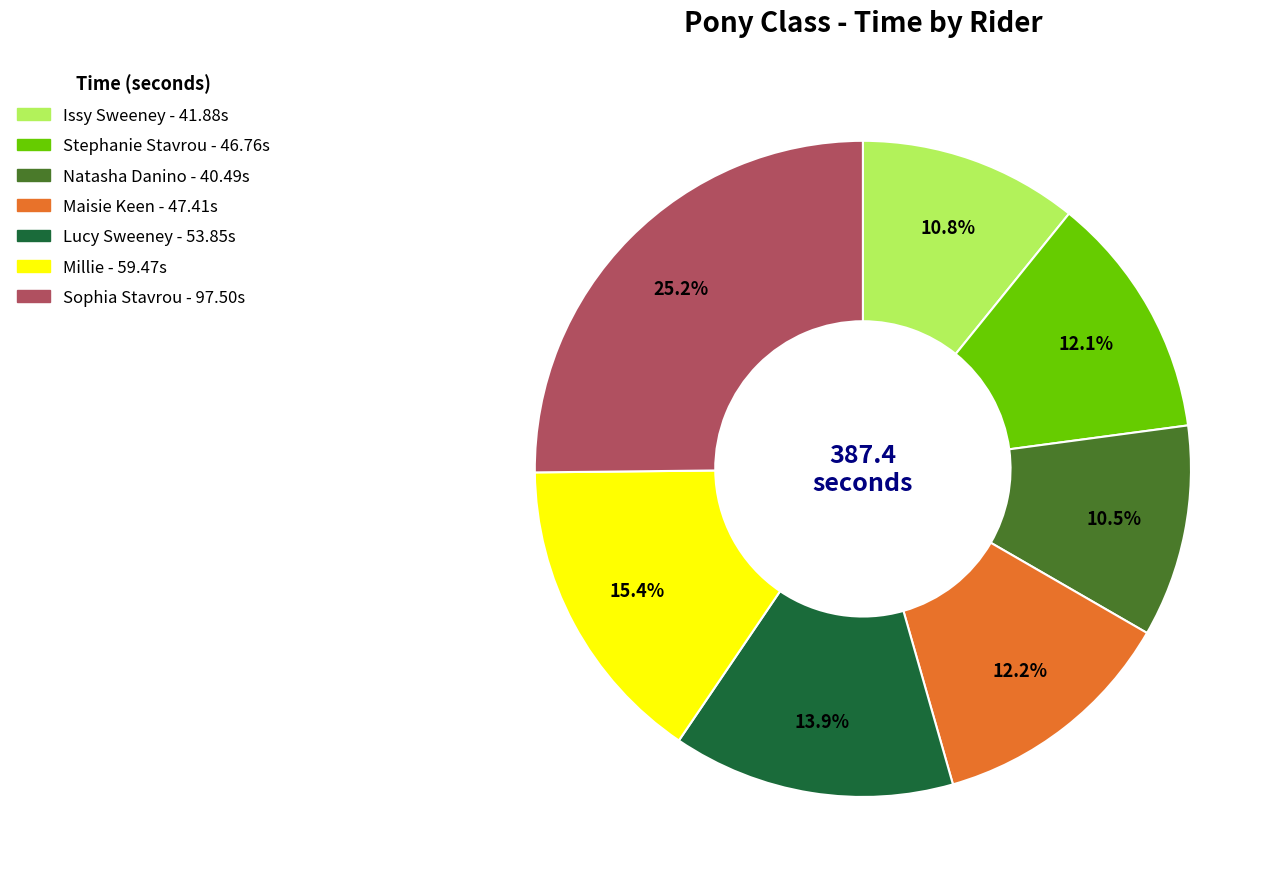

Which category has the biggest portion of the pie?

Sophia Stavrou